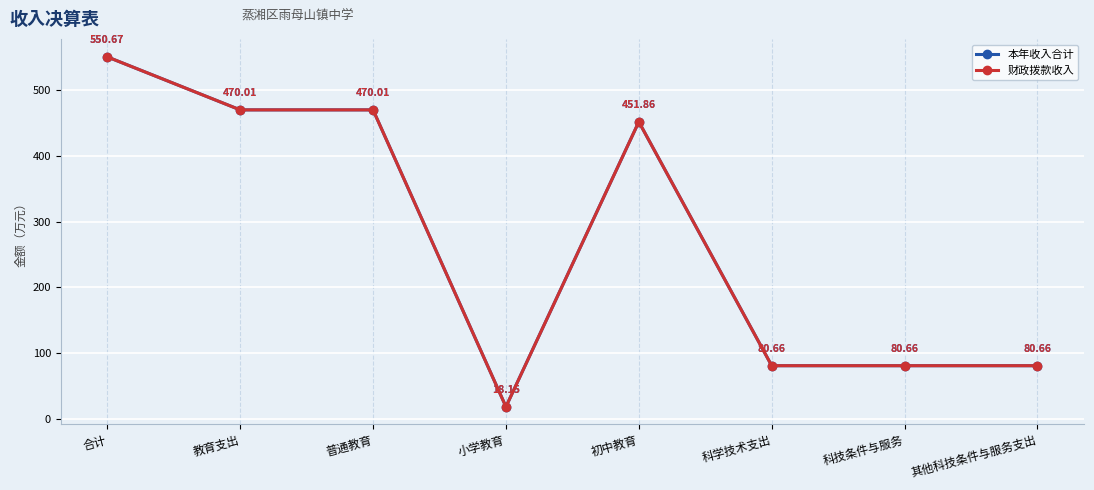

Does the chart have visible grid lines?

Yes